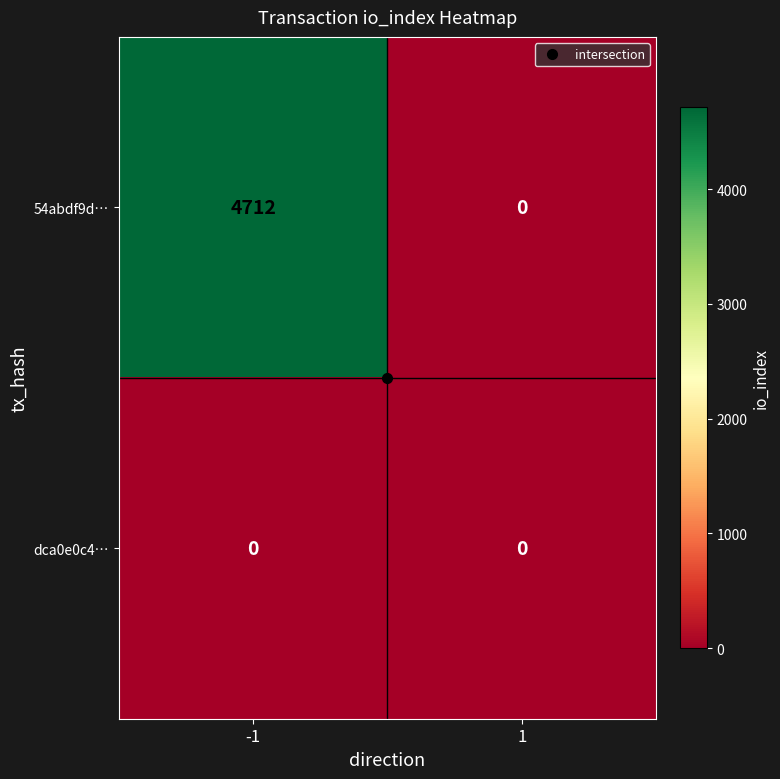

What is the difference between the maximum and minimum values in the 54abdf9d… series?

4712